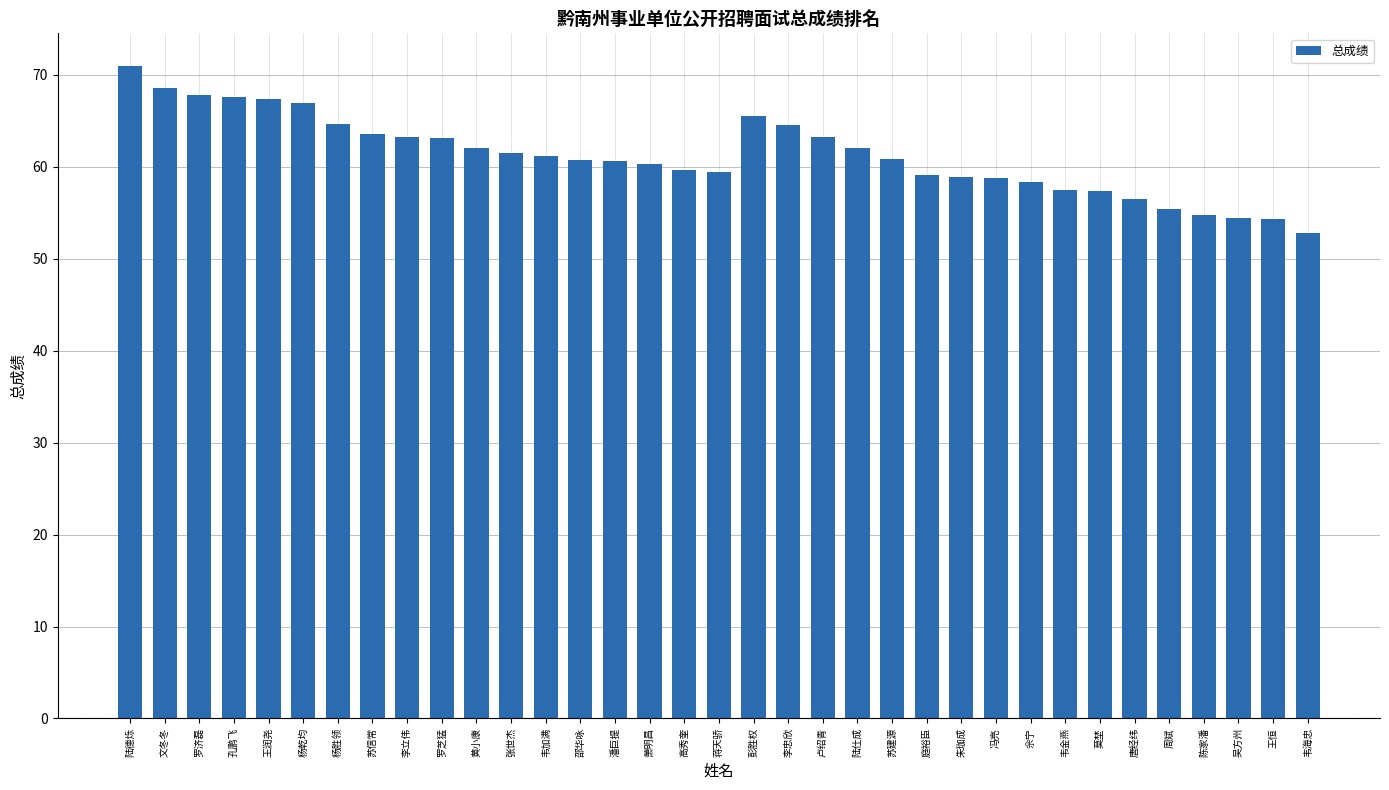

True or false: the data shows 62.0 at 黄小康.

True